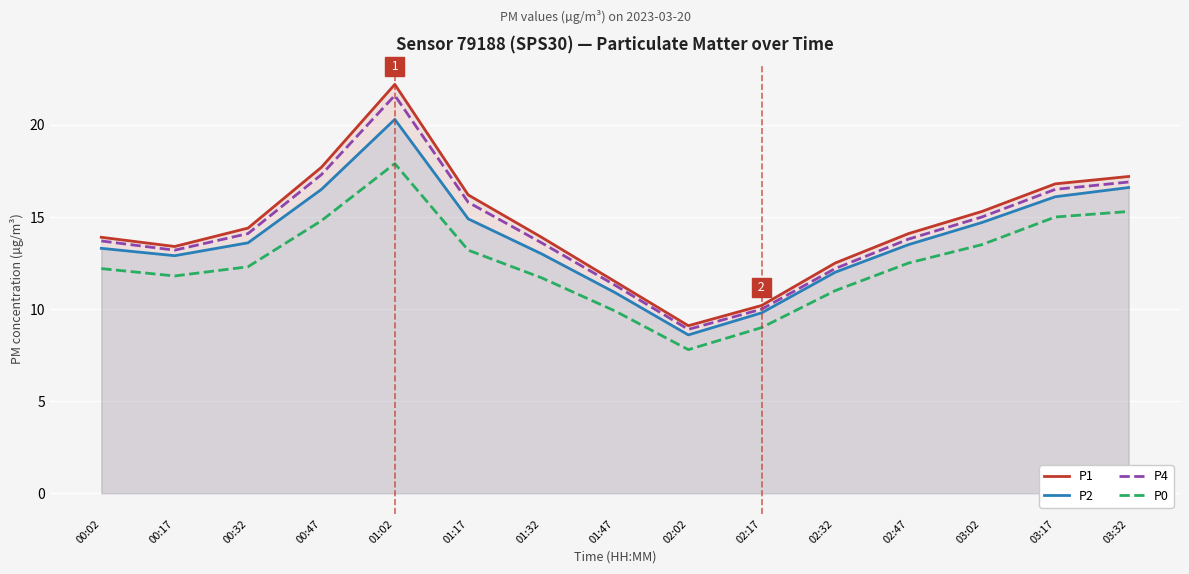

At how many categories does at least one series exceed 9?

15